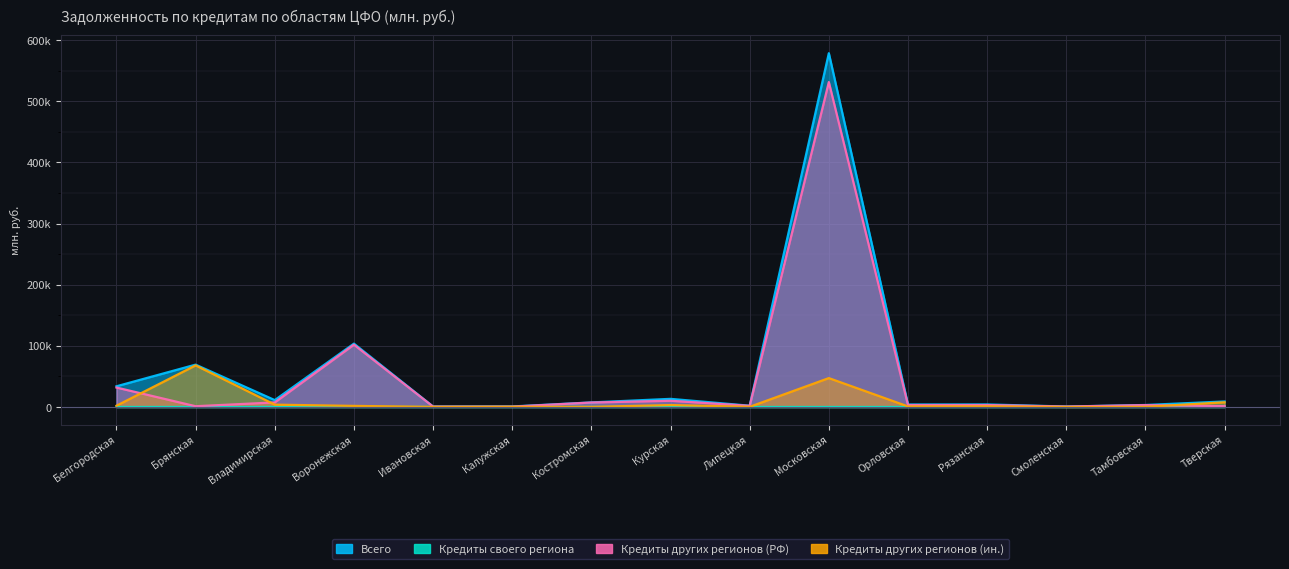

What is the approximate value of Кредиты других регионов (ин.) at Владимирская?

3788